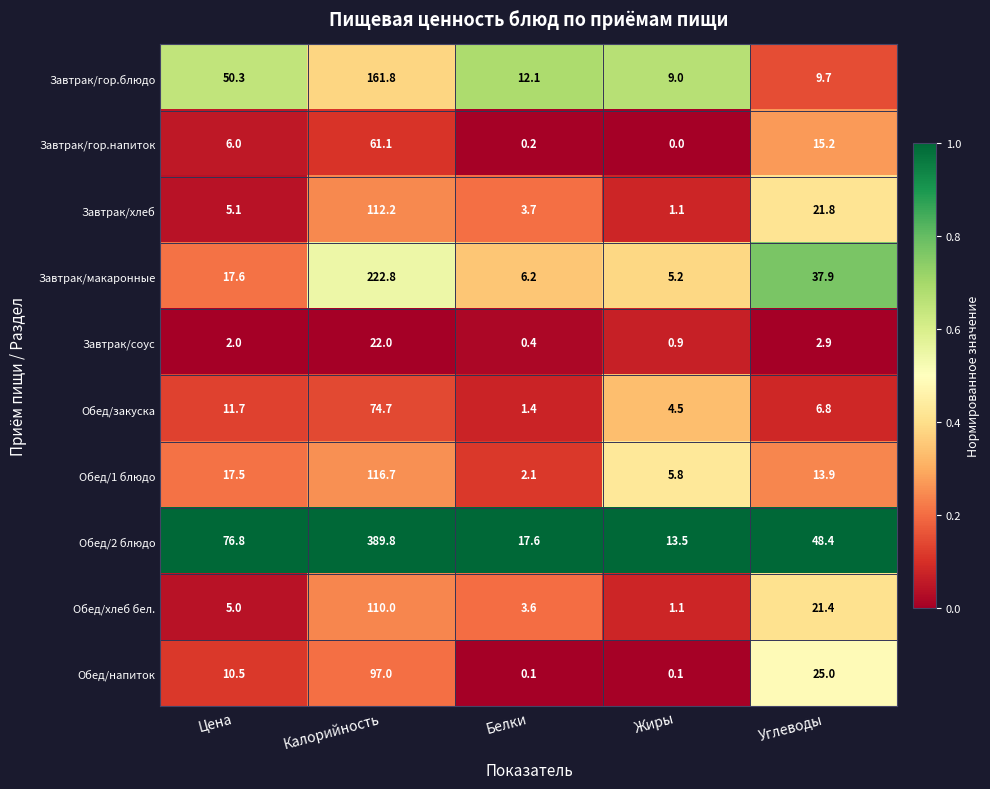

What is the total value across all series at Цена?

202.5